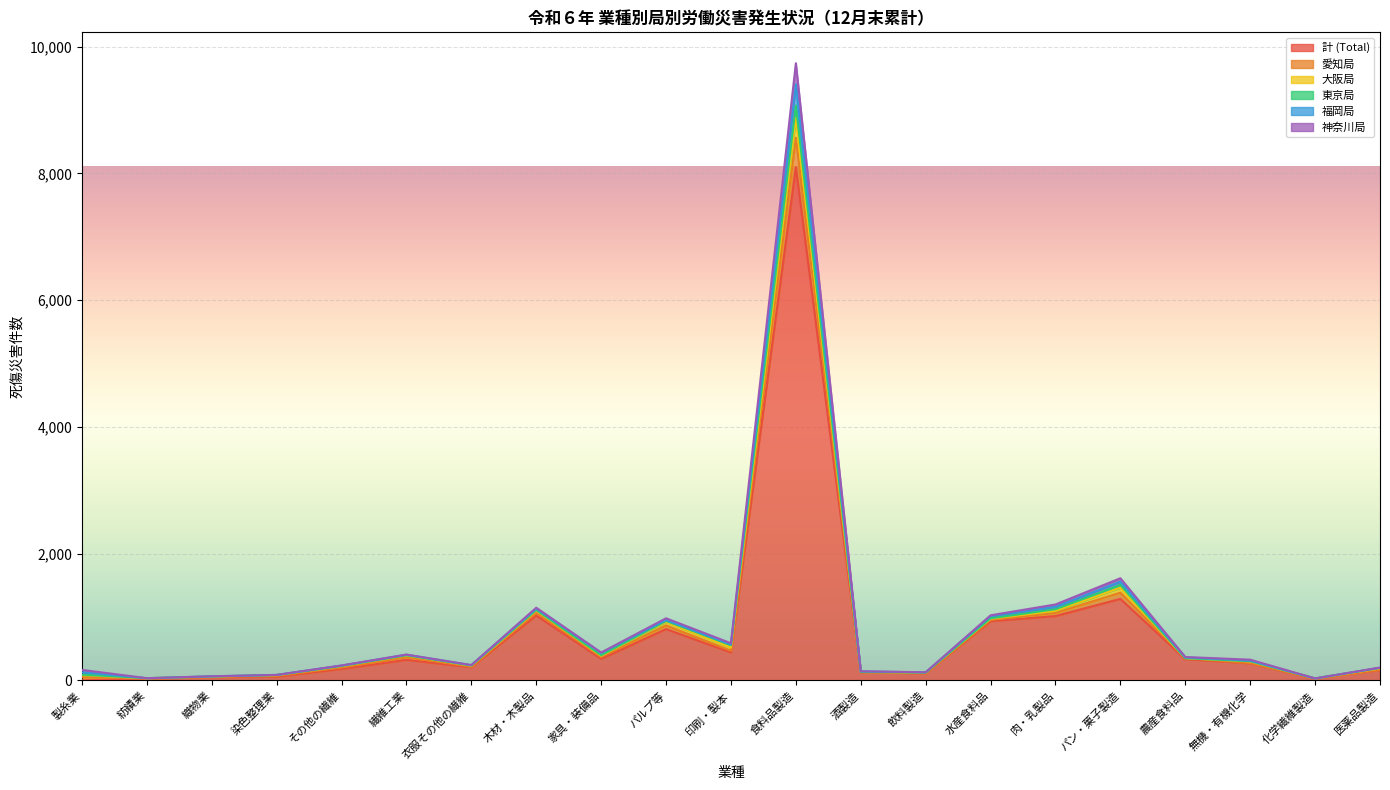

How many distinct data groups are displayed?

6